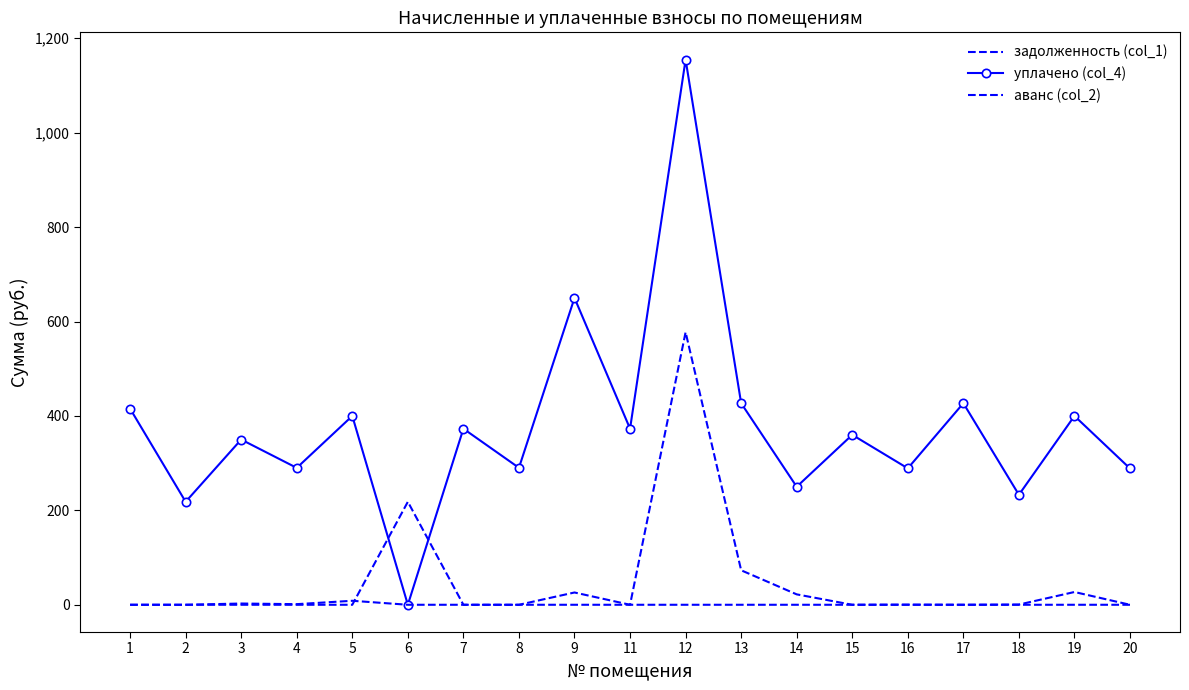

List the labels in order of аванс (col_2) value, largest first.

12, 13, 19, 9, 14, 5, 3, 4, 18, 16, 1, 2, 6, 7, 8, 11, 15, 17, 20